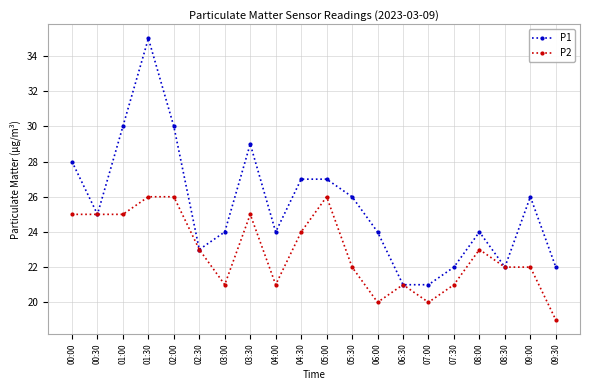

At which category is the sum across all series the highest?

01:30